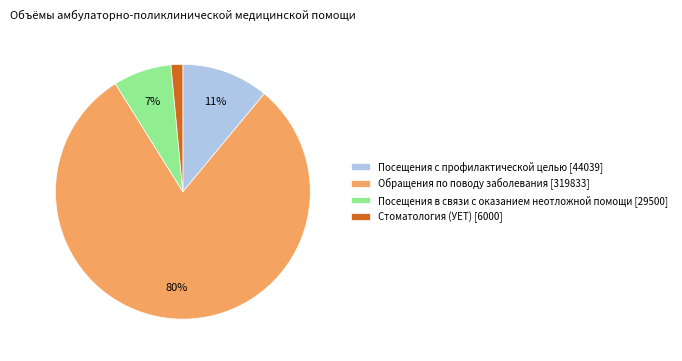

The Посещения в связи с оказанием неотложной помощи slice represents 17% of the pie. True or false?

False